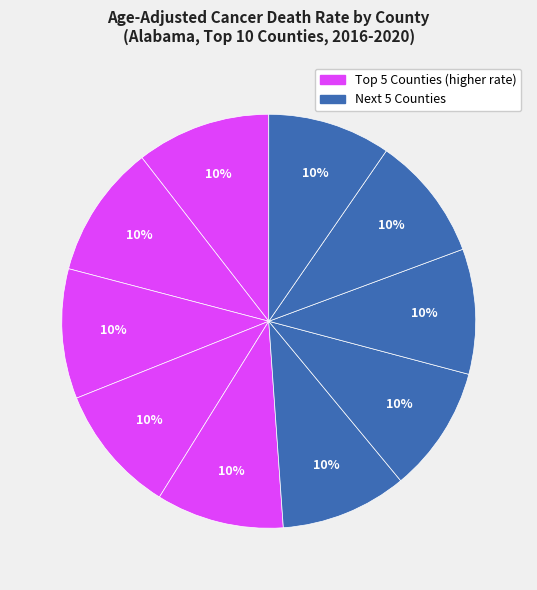

Count the number of slices in the pie.

10